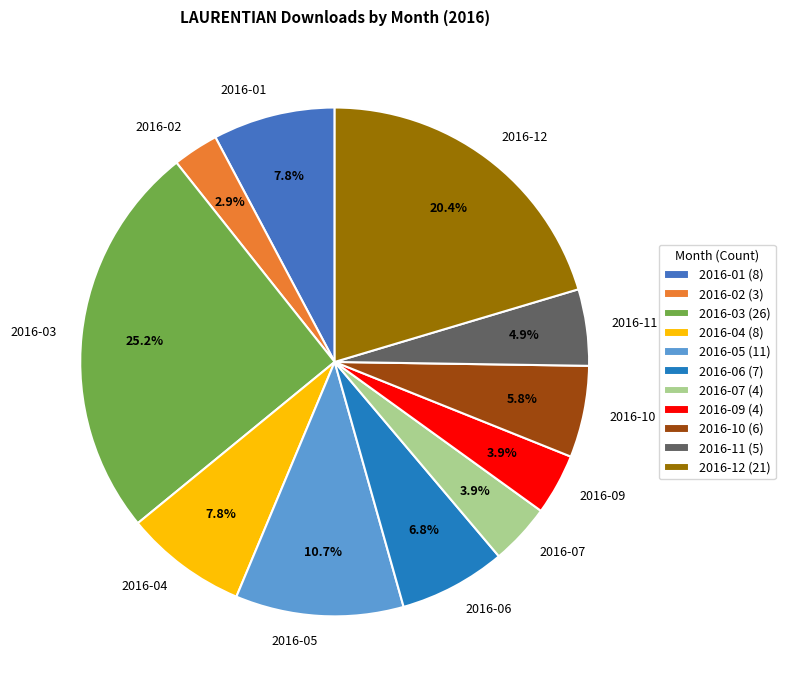

The 2016-02 slice represents 3% of the pie. True or false?

True